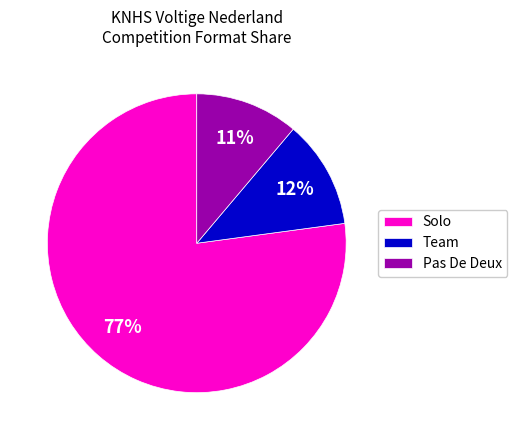

To the nearest percent, what is the combined percentage of Solo and Team?

89%